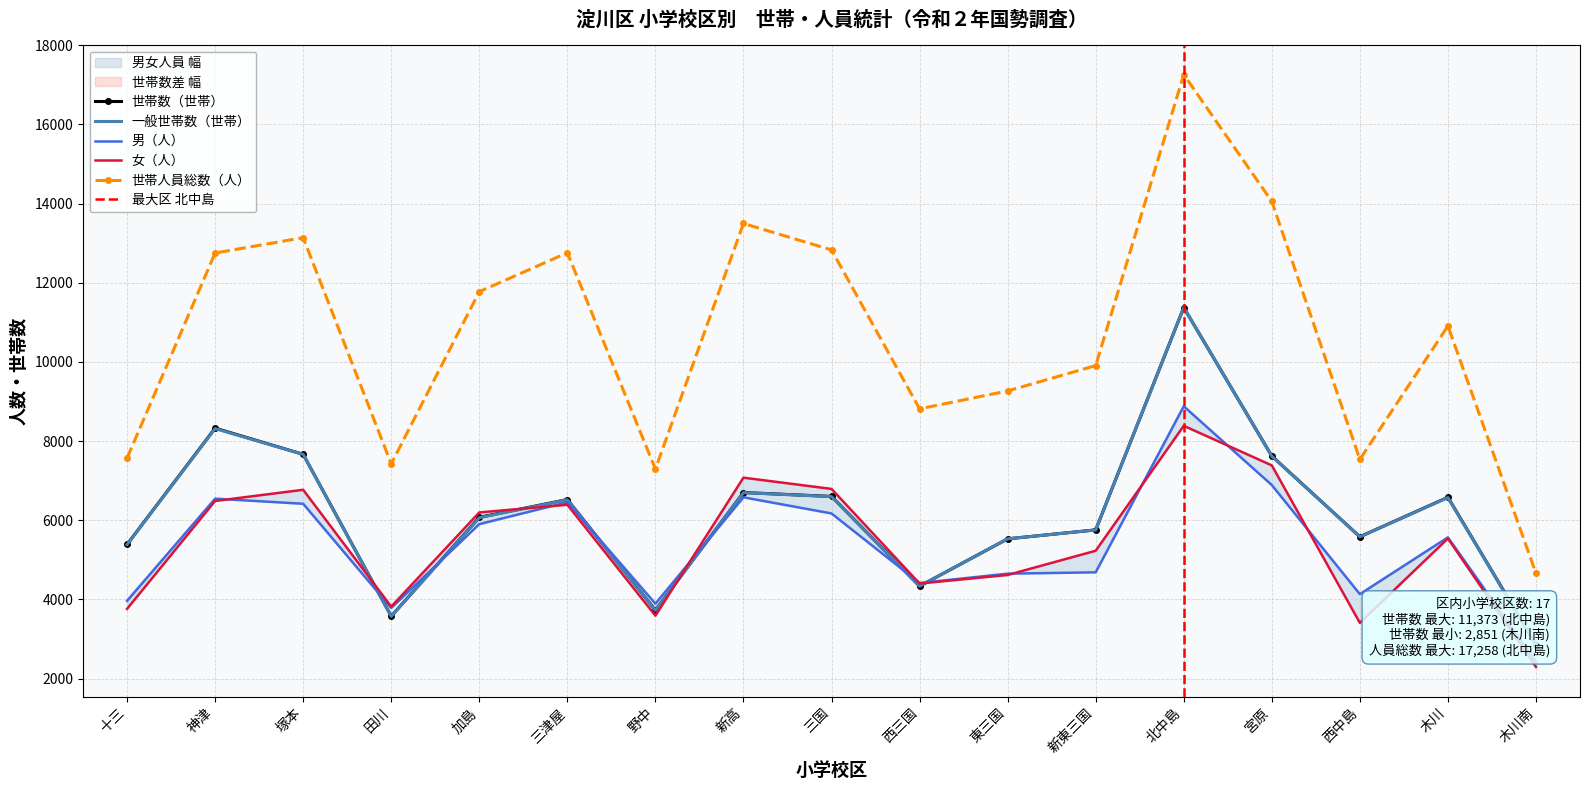

How many data points in 女（人） are above 5538?

8